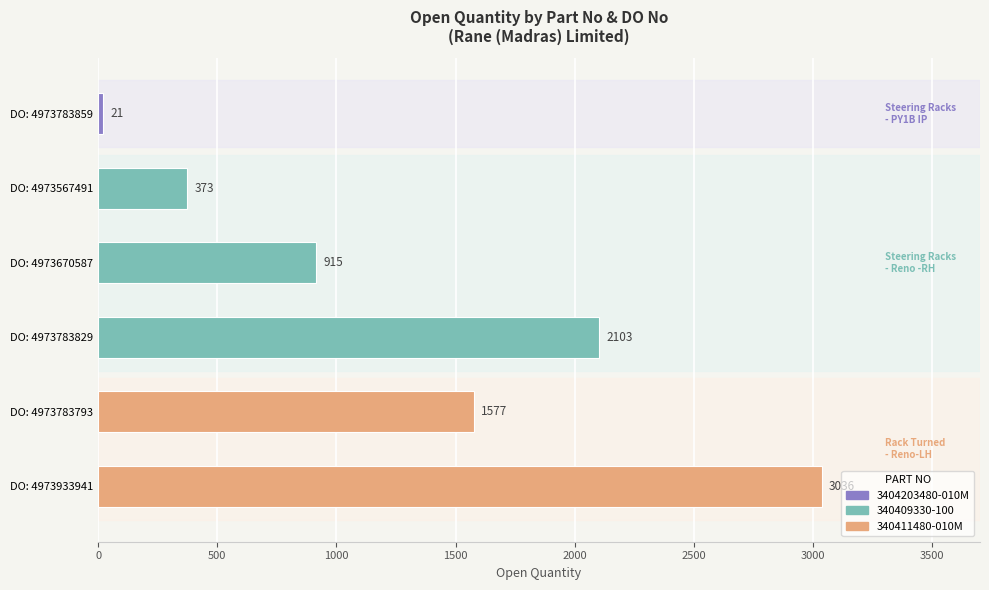

Is it true that the value at DO: 4973783859 is 21?

True